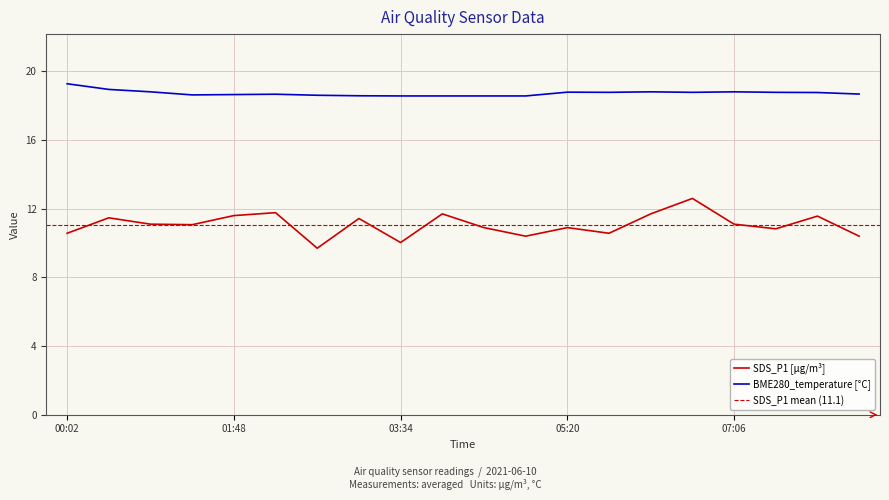

Between 00:28 and 01:21, which series saw the biggest shift?

SDS_P1